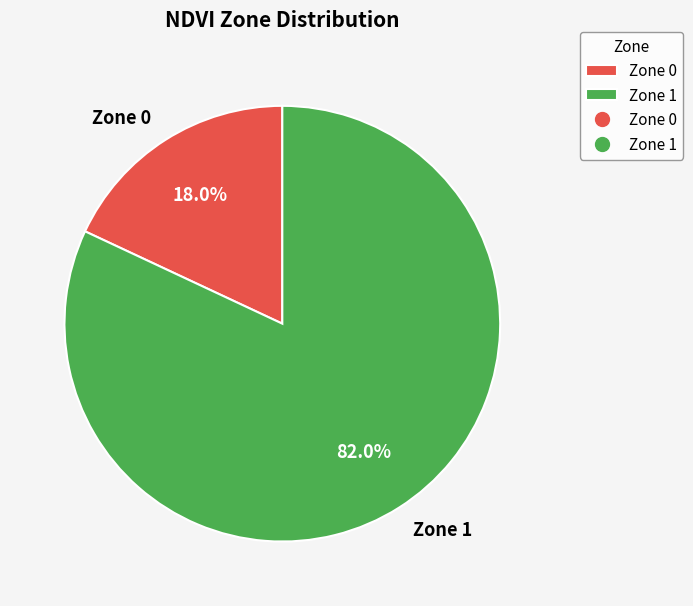

What is the largest slice in the pie chart?

Zone 1